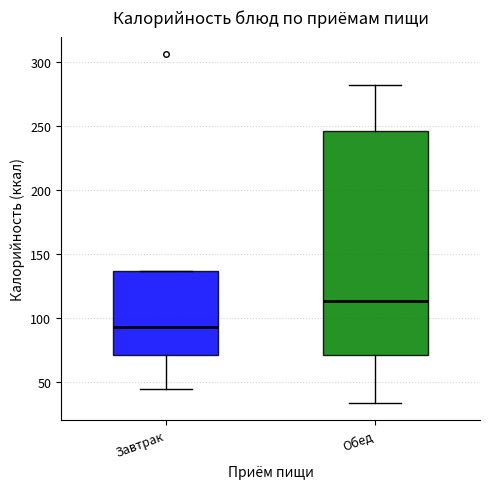

Reading left to right, transcribe this box plot: for each box, give where its median line is, the range the box spans, and where its two whiskers end, as read against the y-axis. The values are not printed on the chart, so give them approximately, as read against the axis.

Завтрак: median 95, box 70 to 135, whiskers 45 to 135
Обед: median 115, box 70 to 245, whiskers 35 to 280